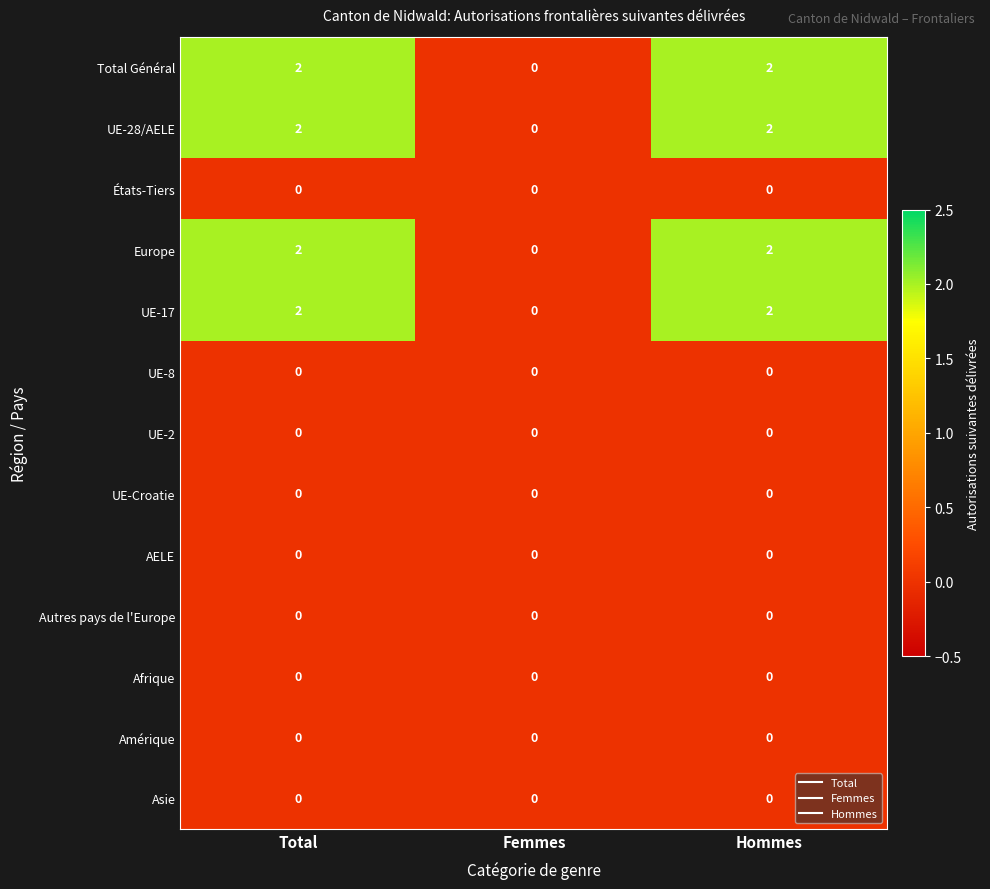

What is the total value across all series at Hommes?

8